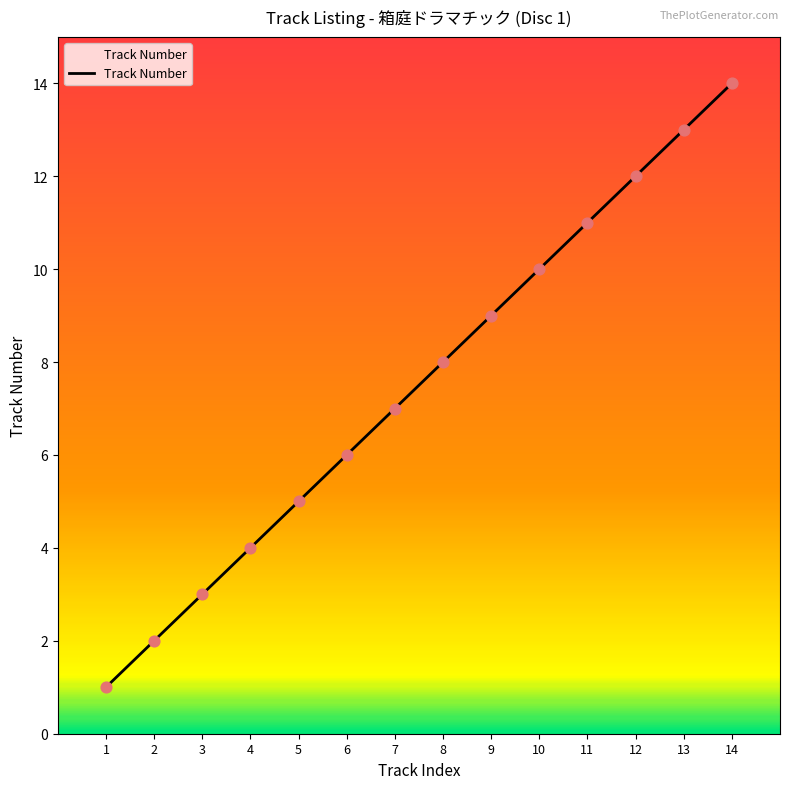

Which has a higher value, 10 or 3?

10